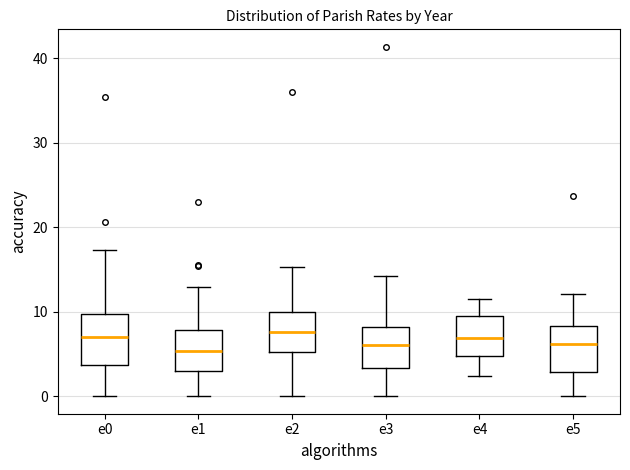

Reading left to right, read every box against the y-axis: the position of its median line, the range the box covers, and the ends of its whiskers. The values are not printed on the chart, so give them approximately, as read against the axis.

e0: median 7, box 4 to 10, whiskers 0 to 17
e1: median 5, box 3 to 8, whiskers 0 to 13
e2: median 8, box 5 to 10, whiskers 0 to 15
e3: median 6, box 3 to 8, whiskers 0 to 14
e4: median 7, box 5 to 10, whiskers 2 to 12
e5: median 6, box 3 to 8, whiskers 0 to 12